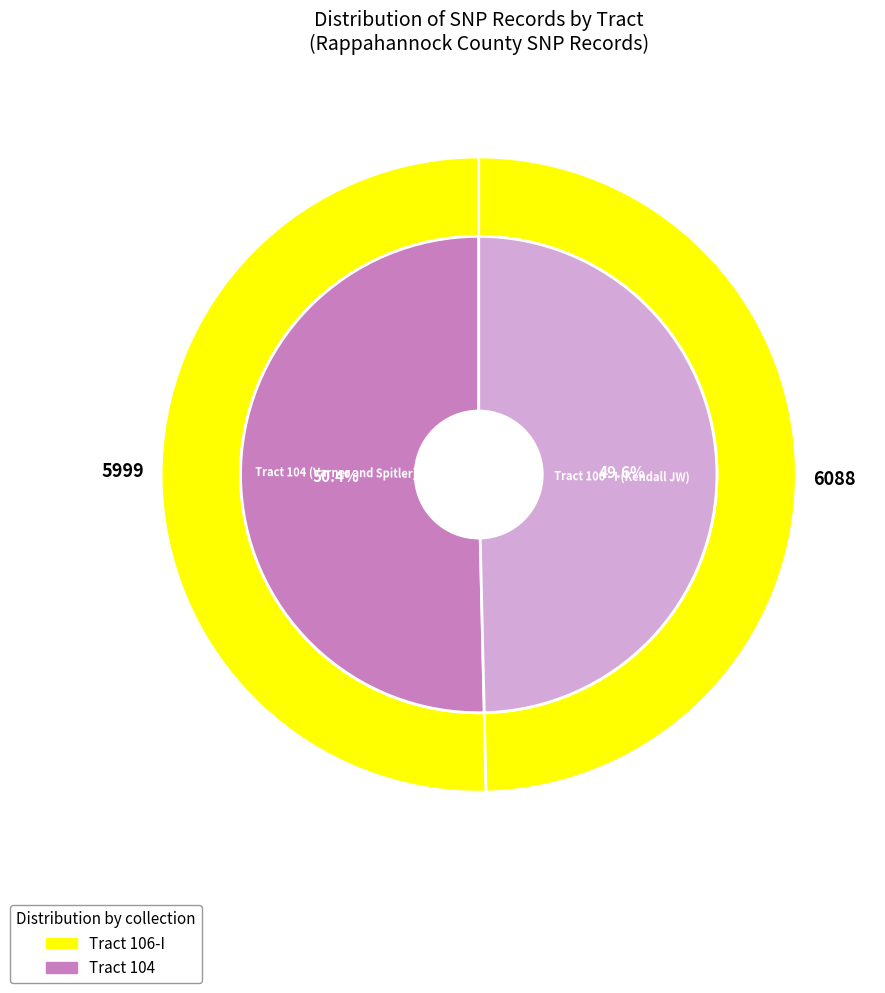

How many segments does this pie chart have?

2